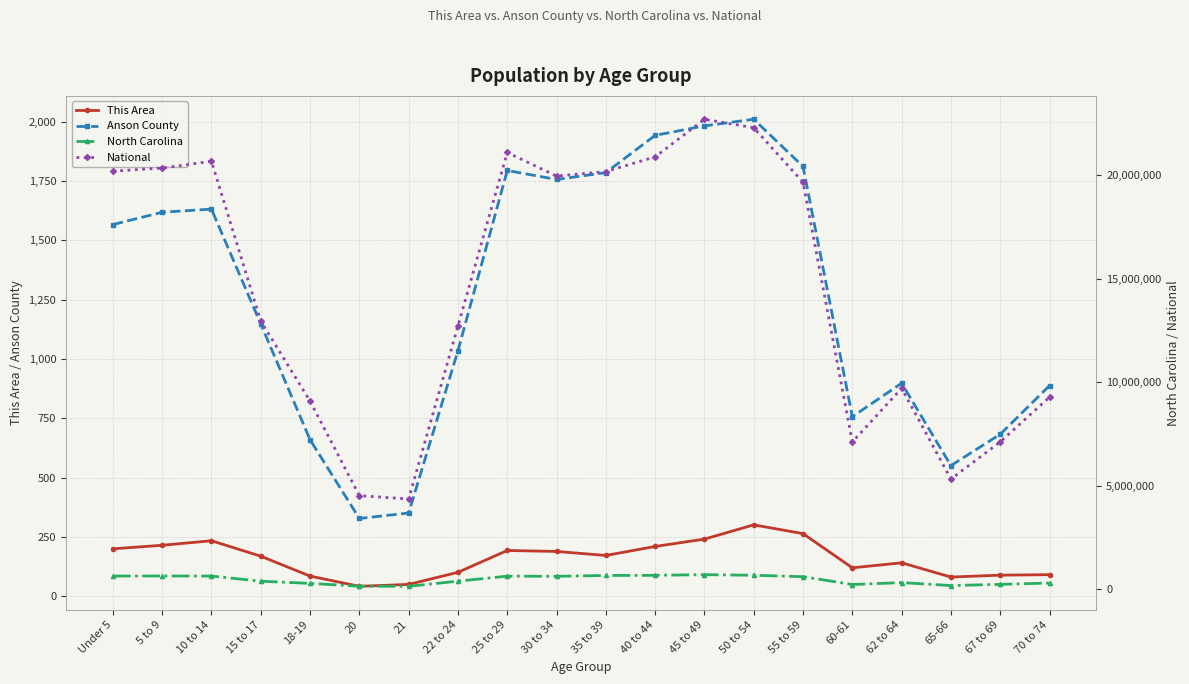

What position from the right is 45 to 49?

8